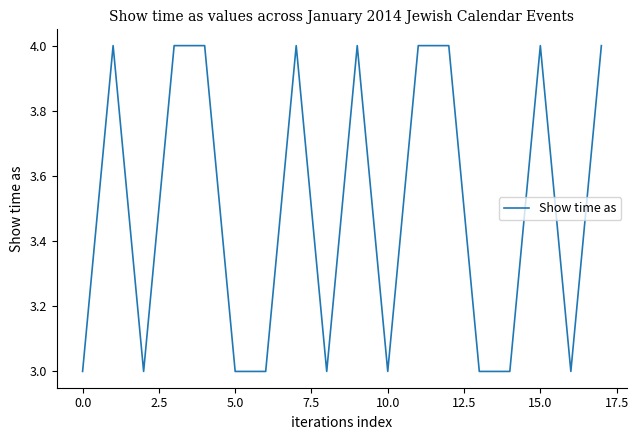

What is the greatest value displayed?

4